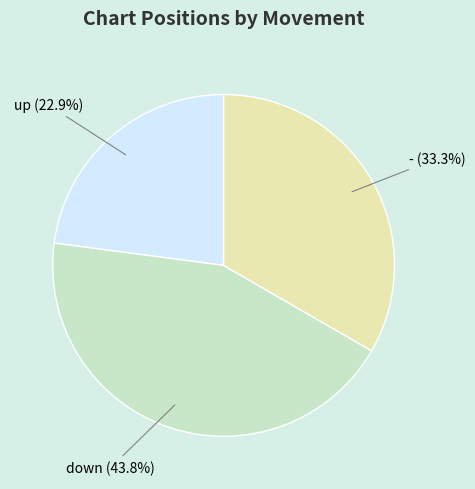

Does any single category account for the majority?

No